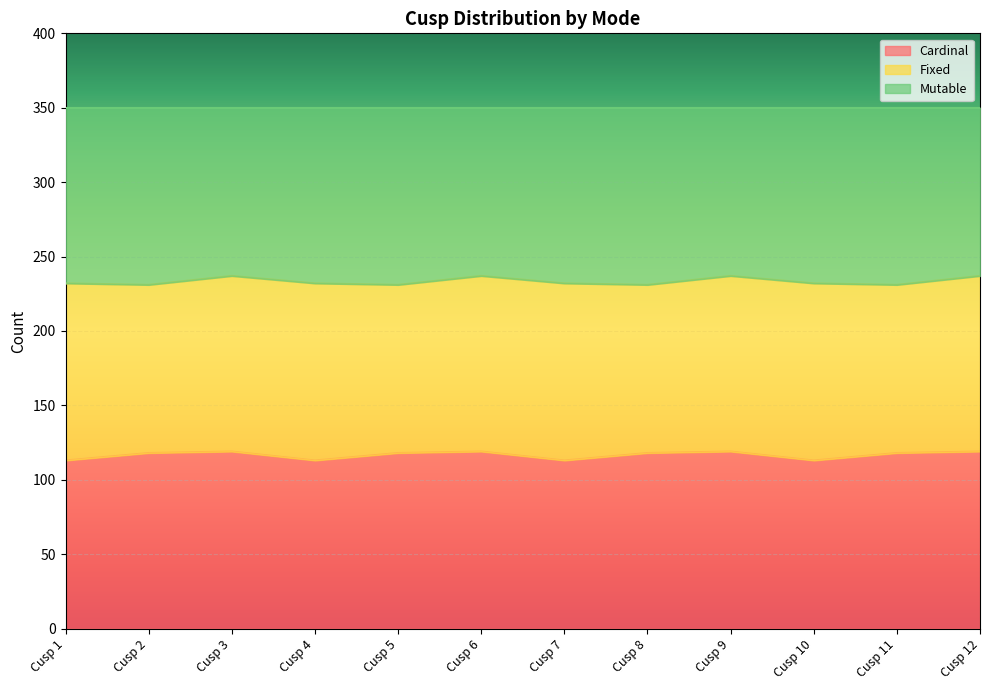

True or false: Mutable and Cardinal cross at least once.

False